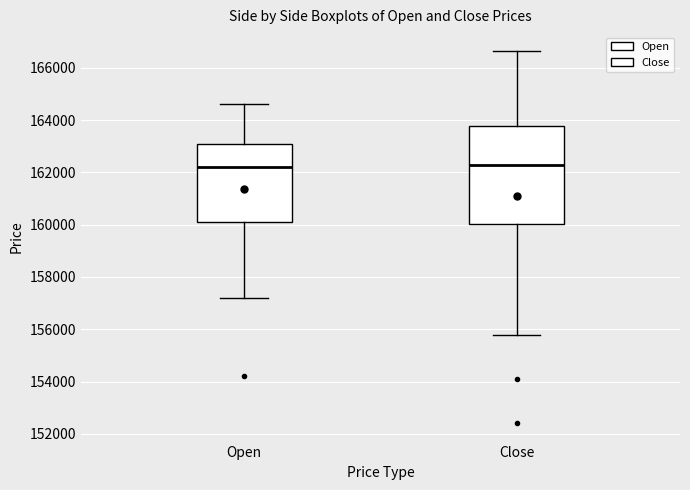

Reading left to right, transcribe this box plot: for each box, give where its median line is, the range the box spans, and where its two whiskers end, as read against the y-axis. The values are not printed on the chart, so give them approximately, as read against the axis.

Open: median 162200, box 160200 to 163000, whiskers 157200 to 164600
Close: median 162200, box 160000 to 163800, whiskers 155800 to 166600